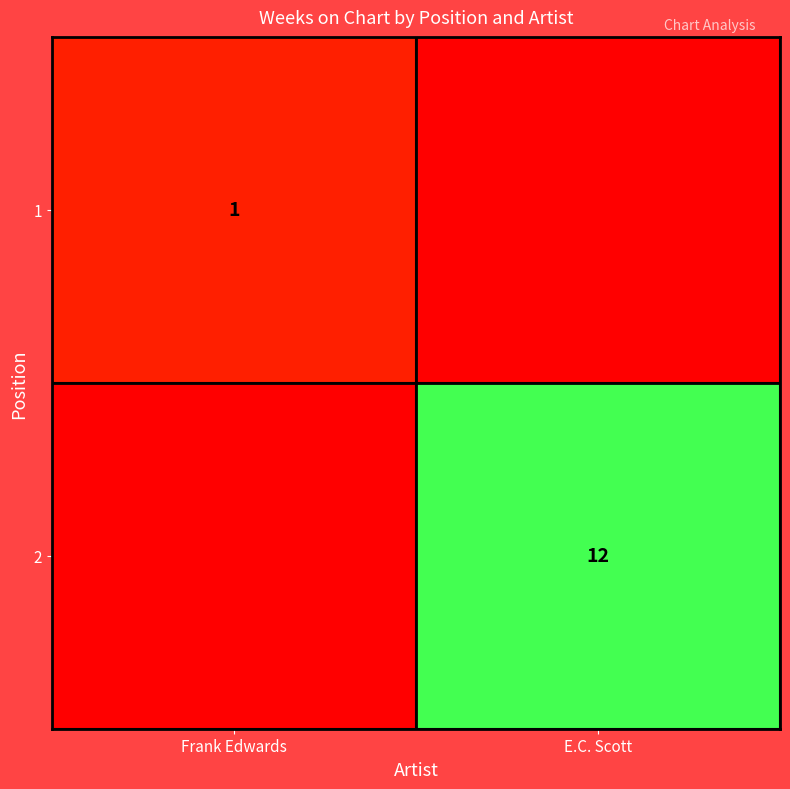

True or false: 1 has a value of 1 at Frank Edwards.

True